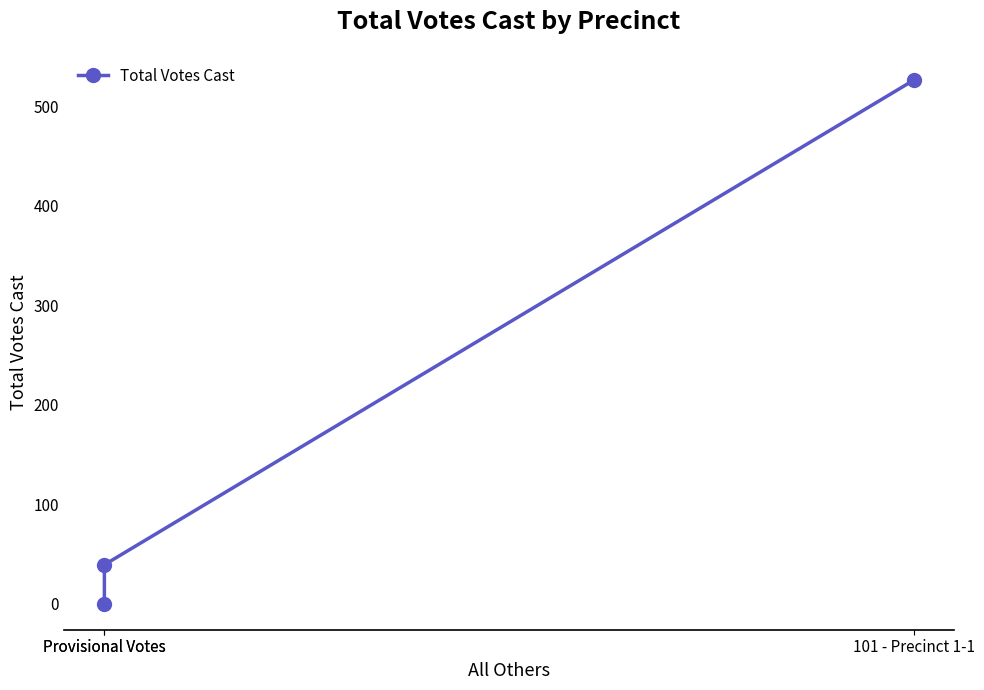

What is the difference between the values at Provisional Votes and Provisional Votes?

39